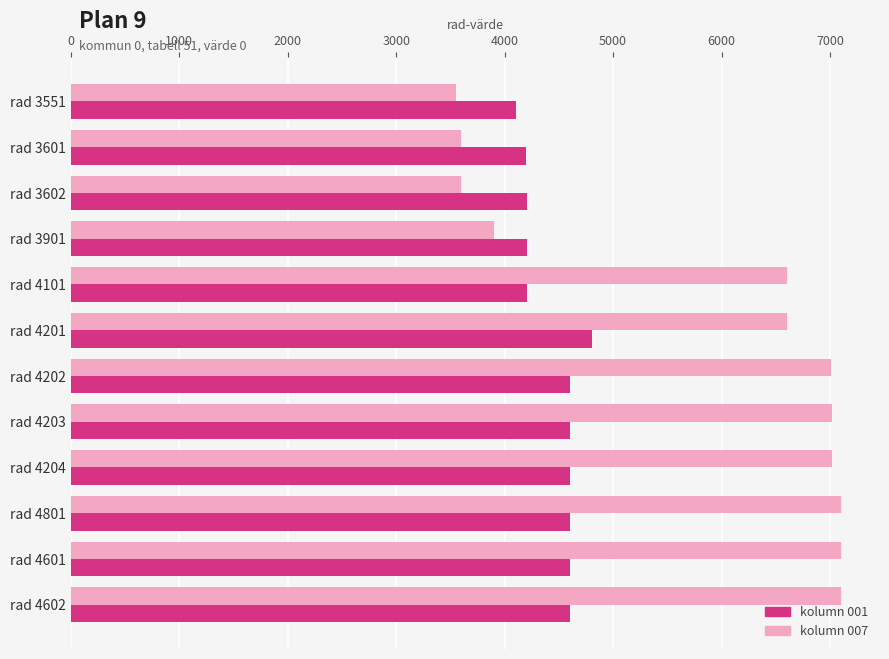

Is it true that kolumn 007 equals 1167 at rad 3551?

False